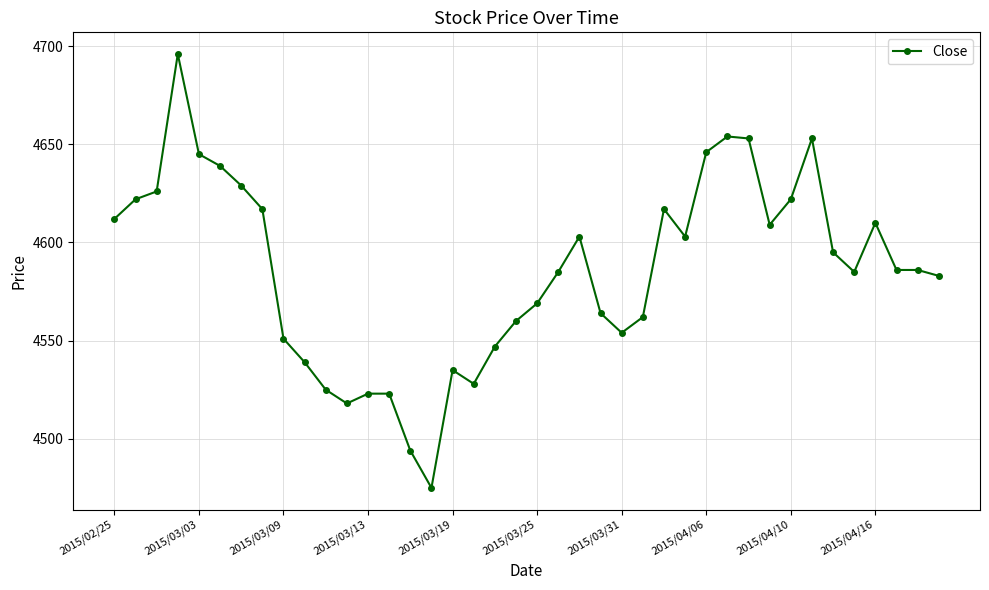

How many categories are shown in the chart?

40